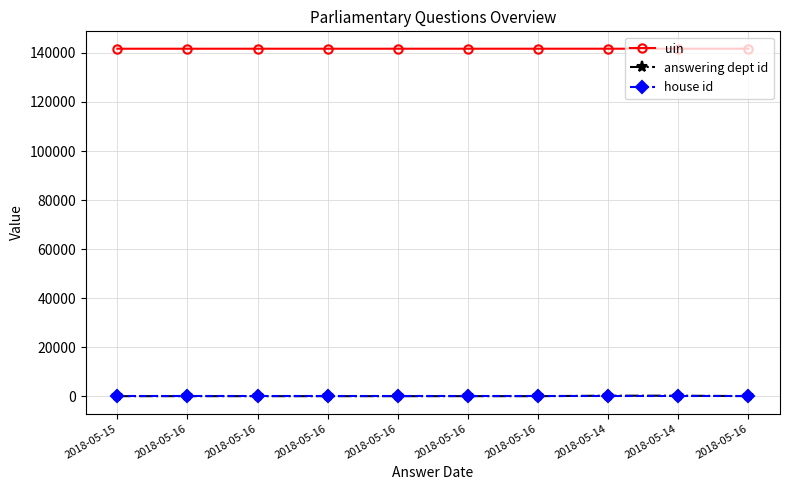

What is the total value across all series at 2018-05-16?

141736